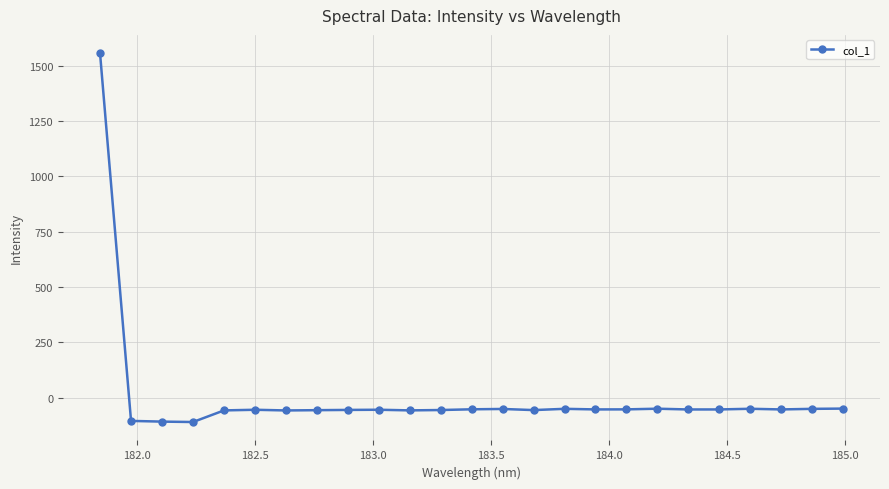

What is the value of the 2nd point from the left?

-105.1